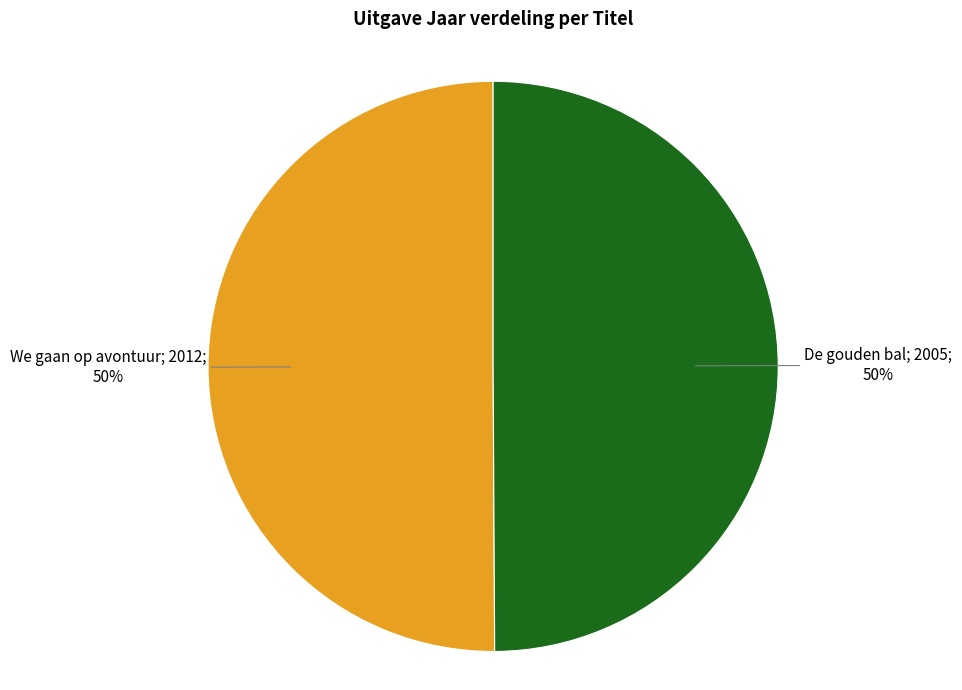

To the nearest percent, what is the average slice percentage?

50%